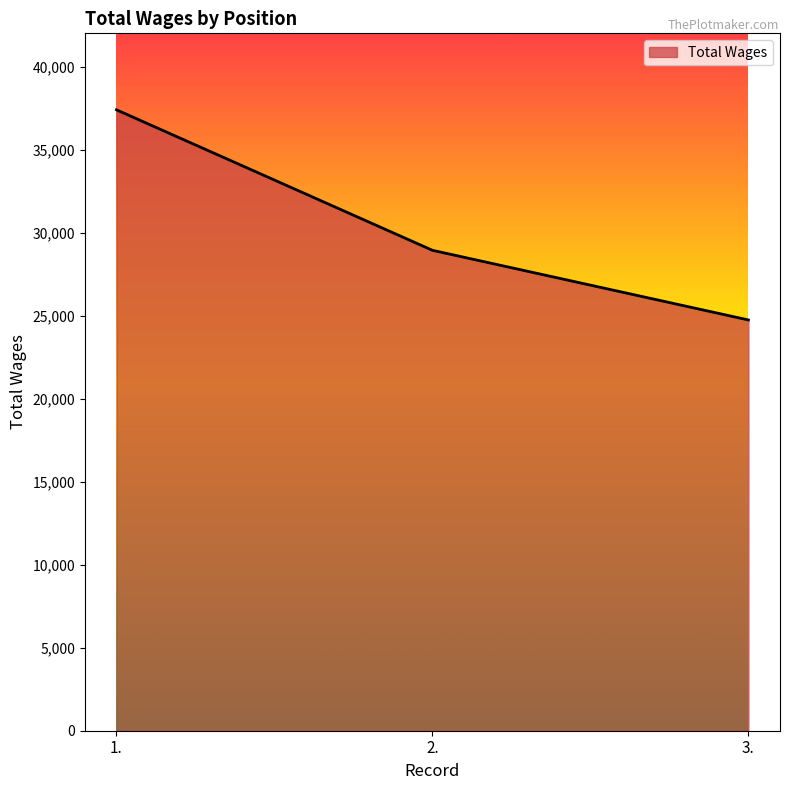

Which label corresponds to the largest value in the chart?

1.